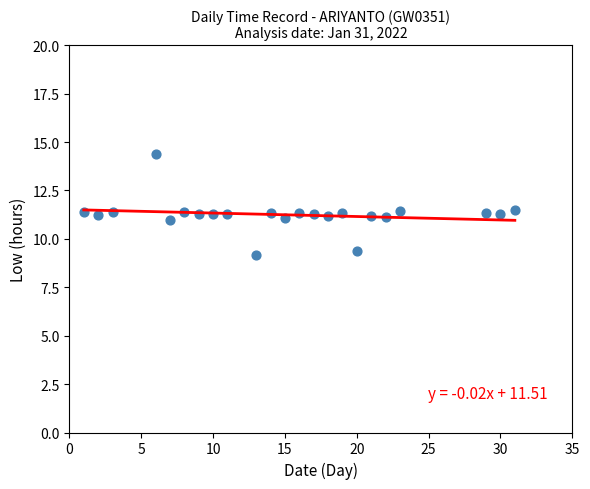

What is the range of X values (max minus min)?

30.0